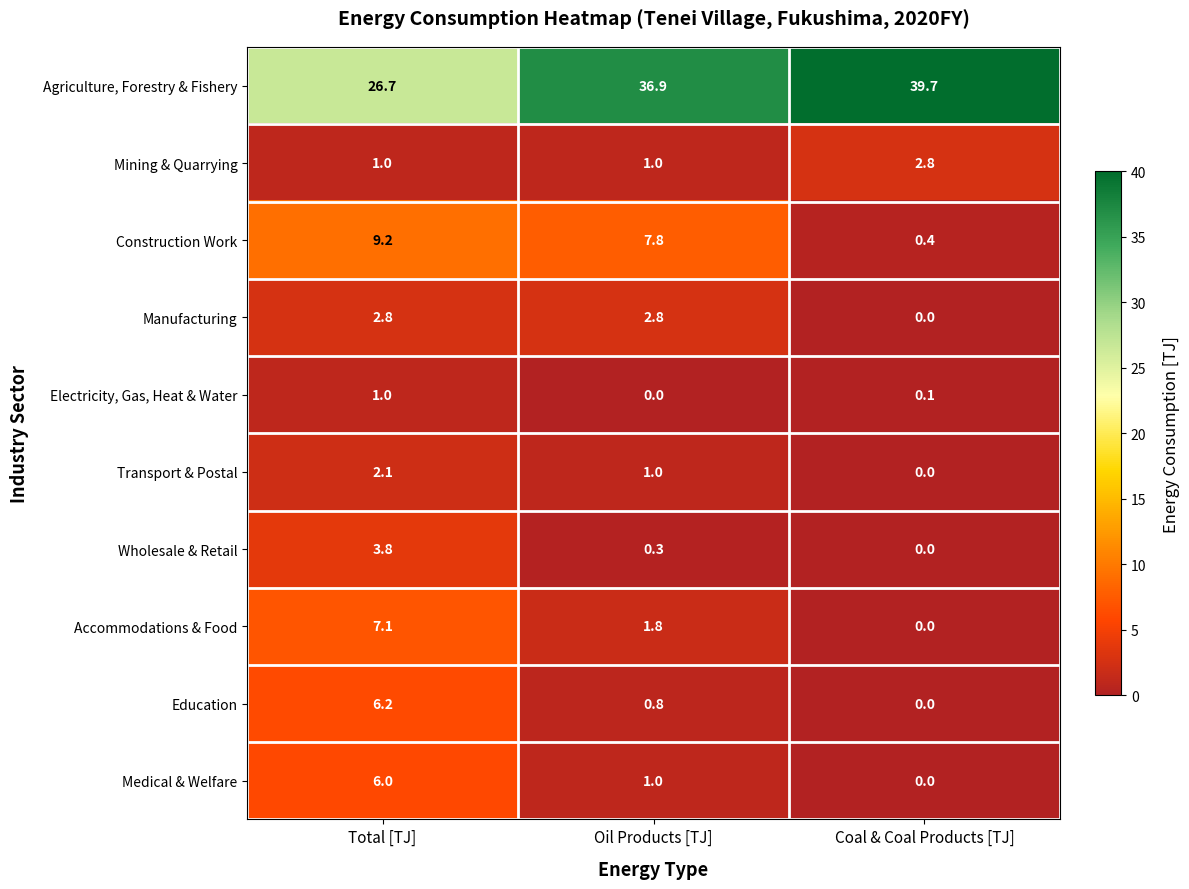

The value of Medical & Welfare at Total [TJ] is 6.0. True or false?

True